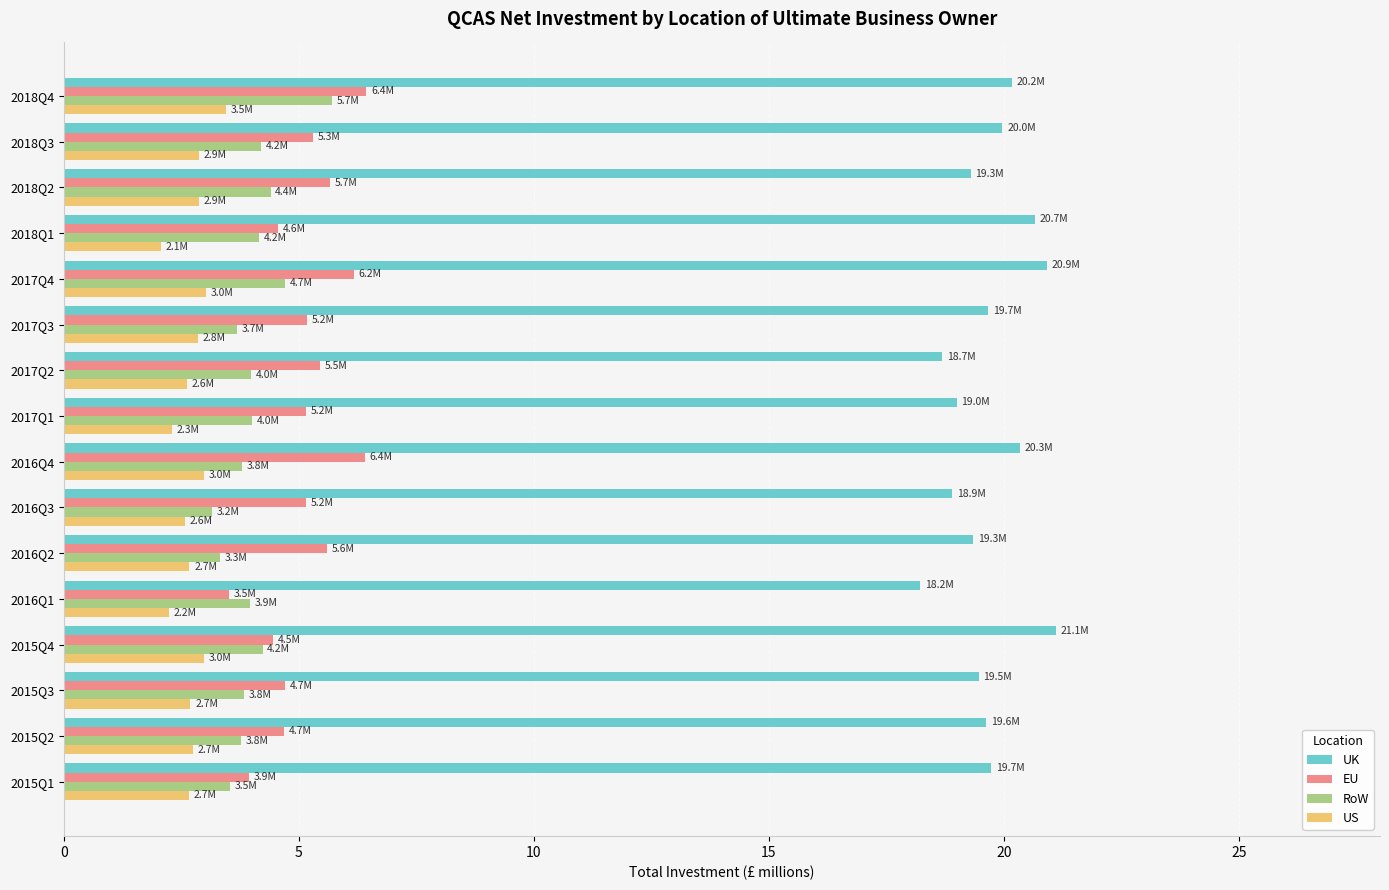

True or false: US has a value of 2.7 at 2016Q2.

True